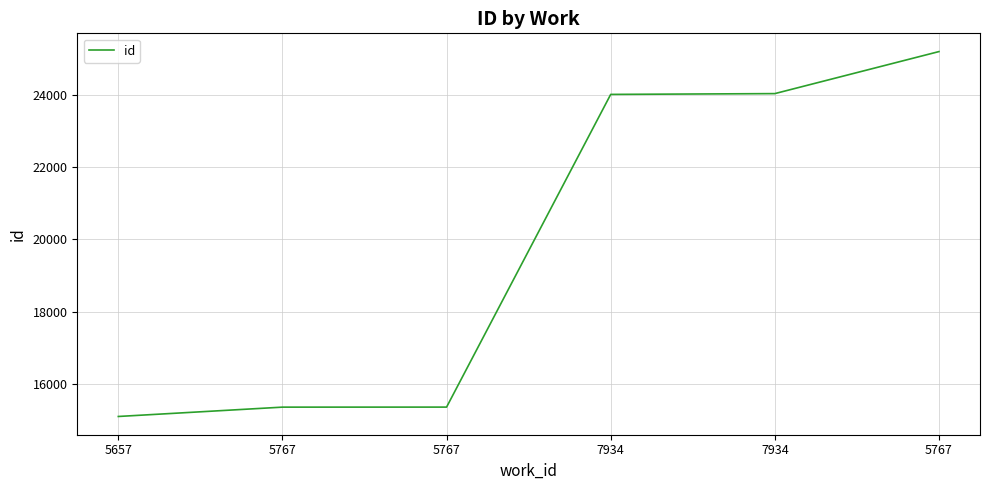

True or false: the data shows 15110 at 5657.

True